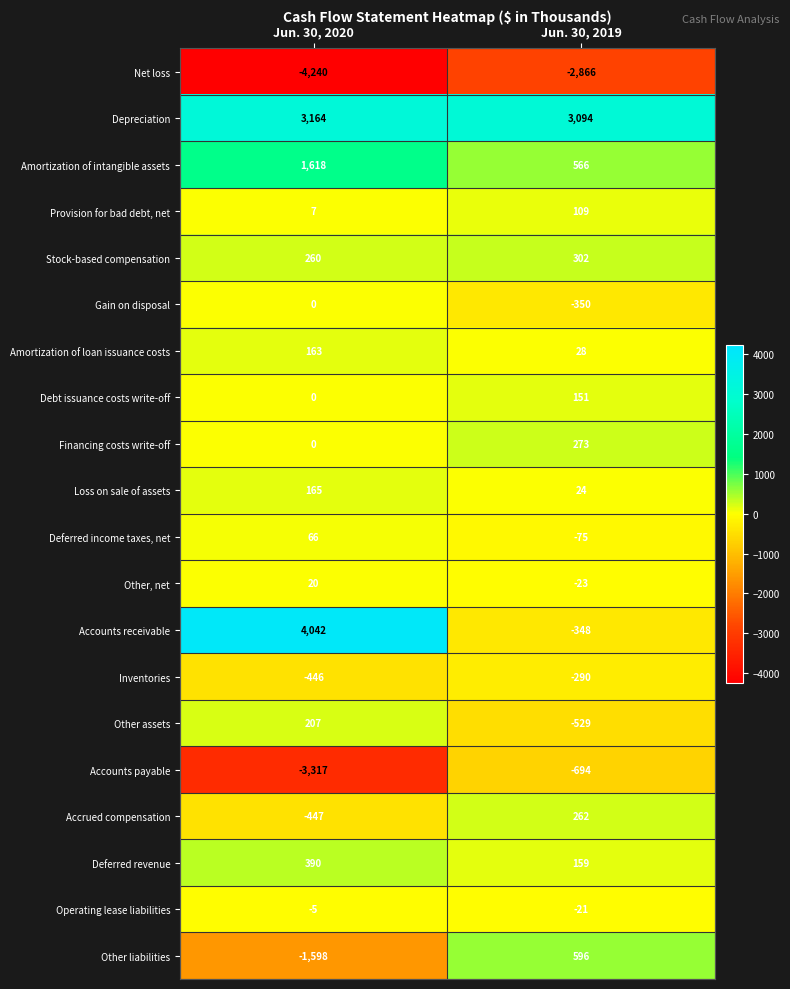

Which series has the widest spread of values?

Accounts receivable